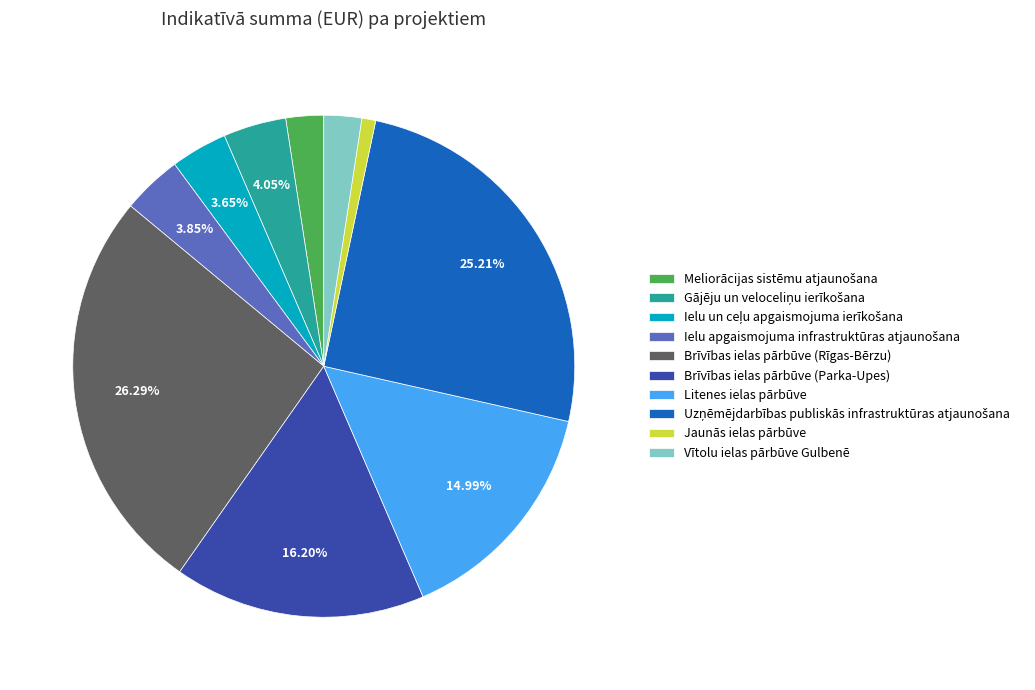

Is there any slice that represents more than half of the pie?

No